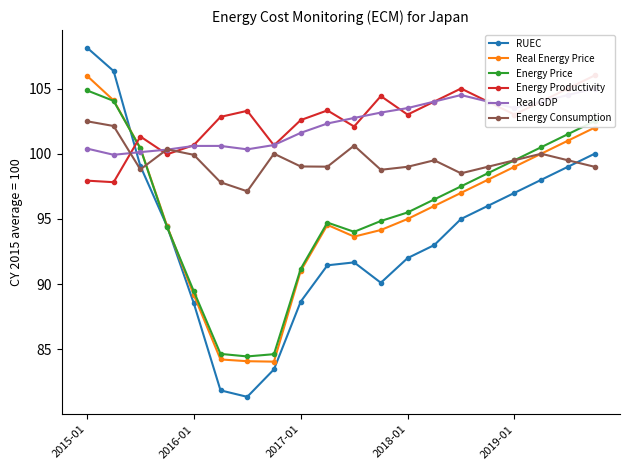

Which has a higher value, 6 or 10?

10